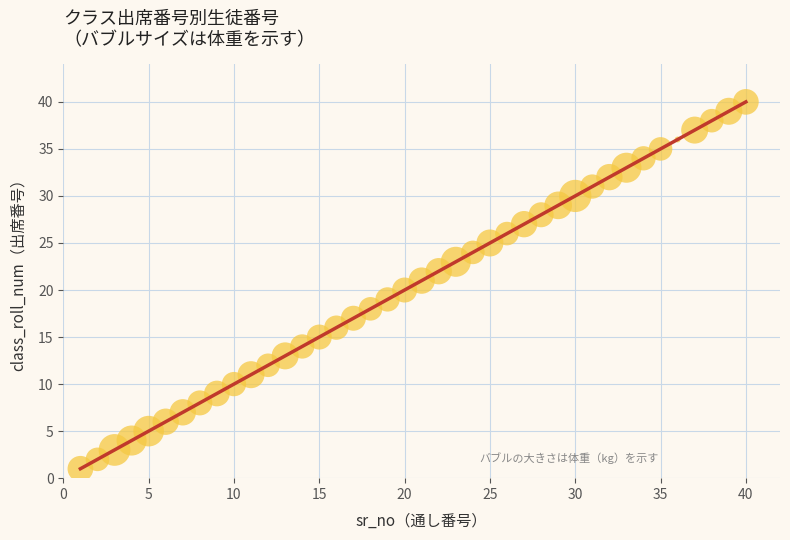

What is the difference between the maximum and minimum values?

39.0